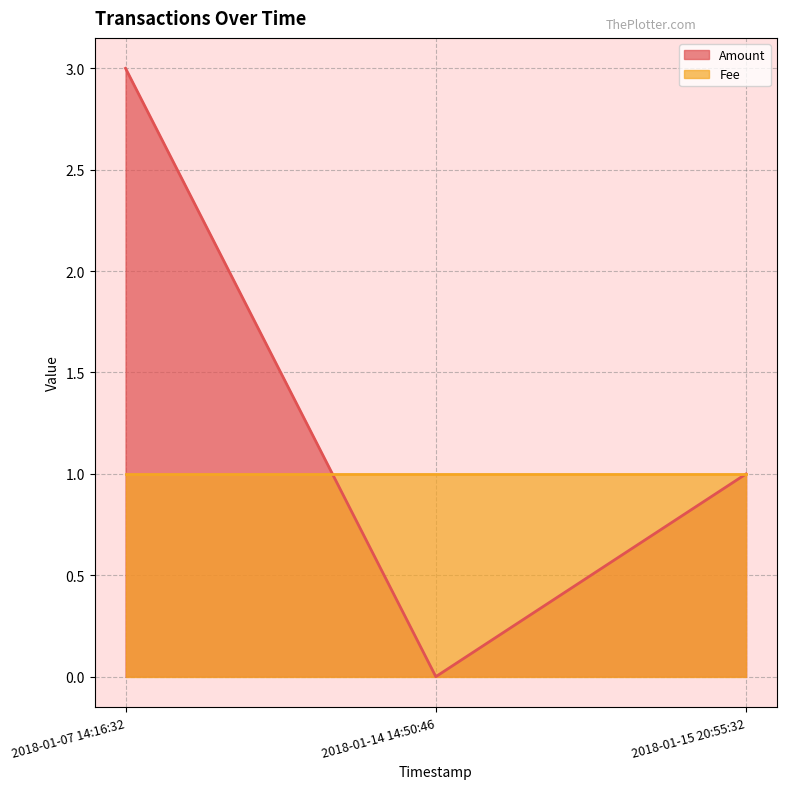

What is the label of the 2nd point from the left?

2018-01-14 14:50:46